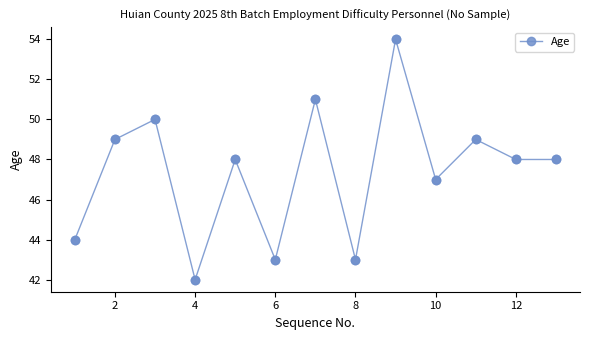

True or false: there are more than 1 points higher than both neighbors.

True